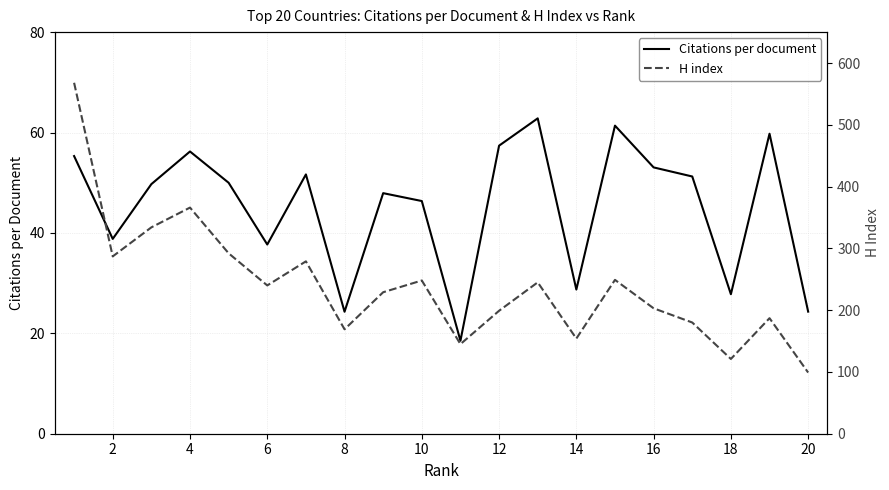

What are all the series names shown in the legend?

Citations per document, H index